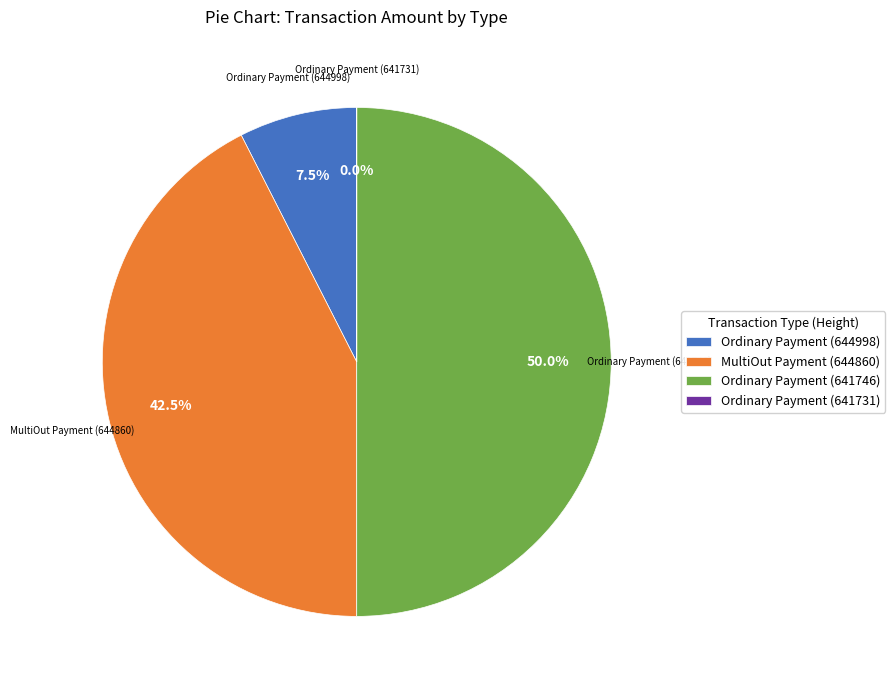

What is the largest slice in the pie chart?

Ordinary Payment (641746)